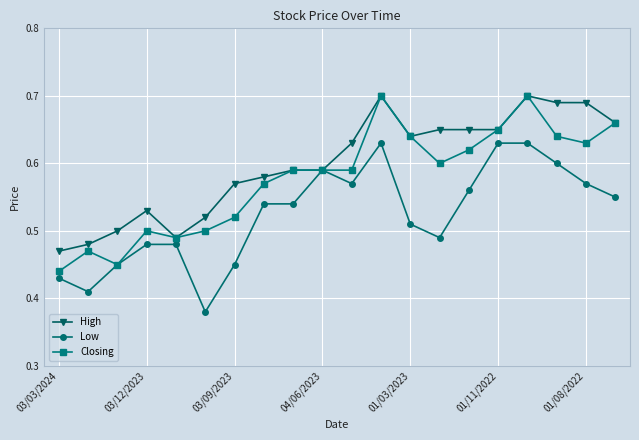

Does the chart display data point markers on the line(s)?

Yes